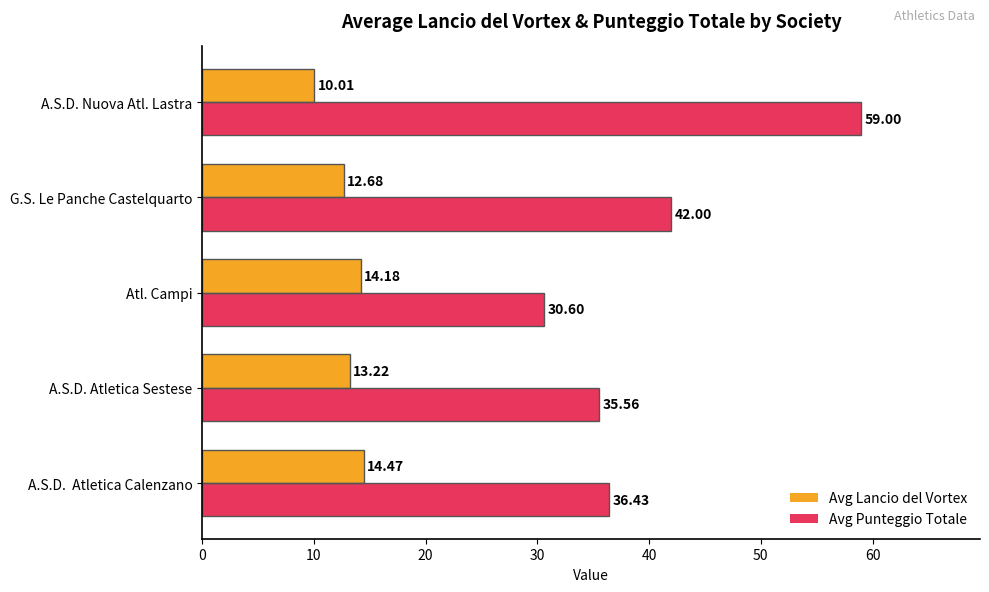

What is the difference between the highest and lowest values at G.S. Le Panche Castelquarto?

29.3